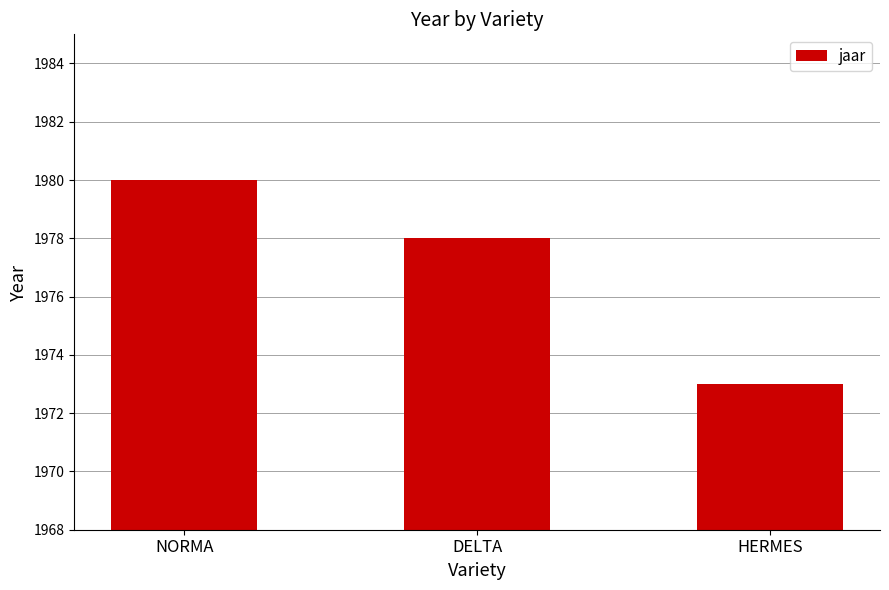

Where does the data first go above 1978?

NORMA